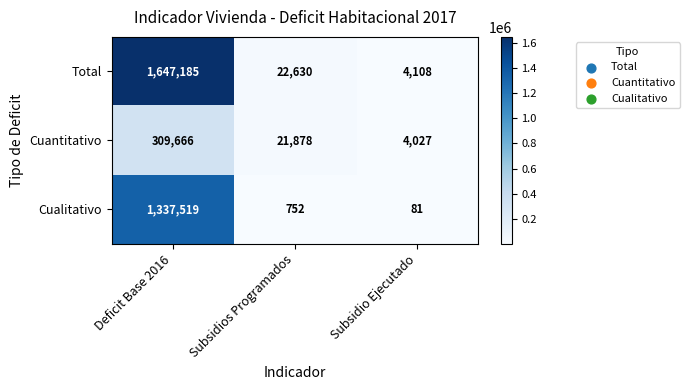

Reading left to right, list all the values displayed in this chart.

Total: 1647185	22630	4108
Cuantitativo: 309666	21878	4027
Cualitativo: 1337519	752	81